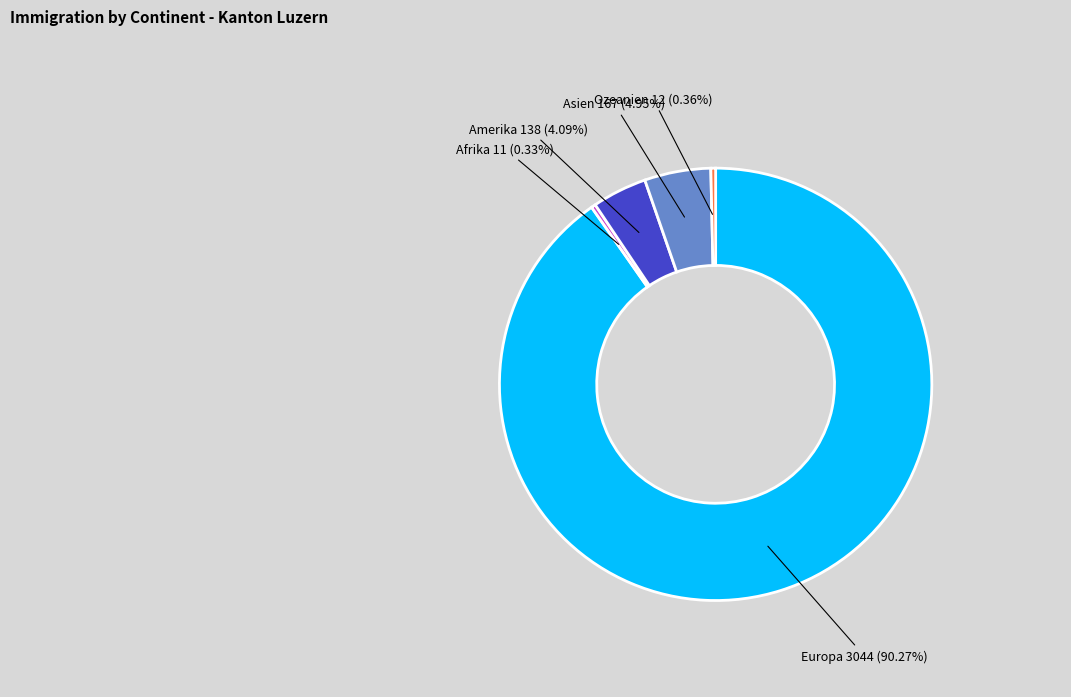

Does any single category account for the majority?

Yes